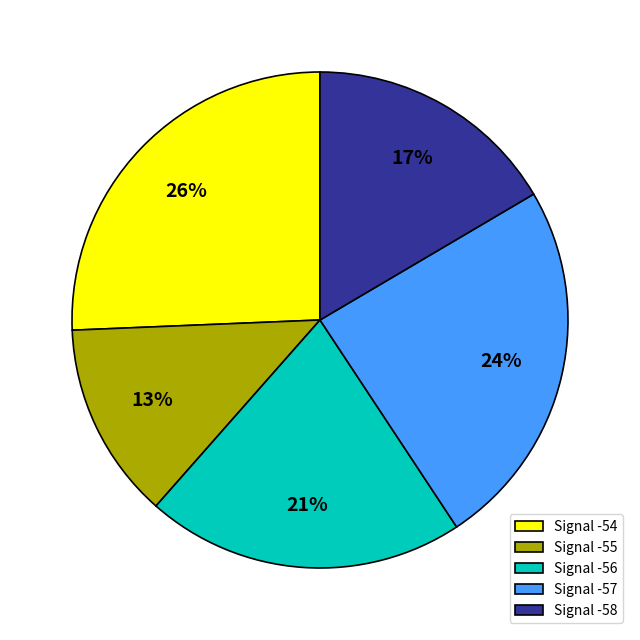

Is there any slice that represents more than half of the pie?

No